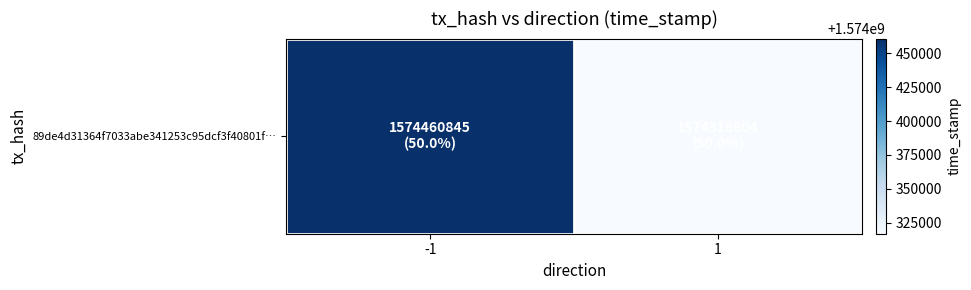

How many series are shown in this chart?

1